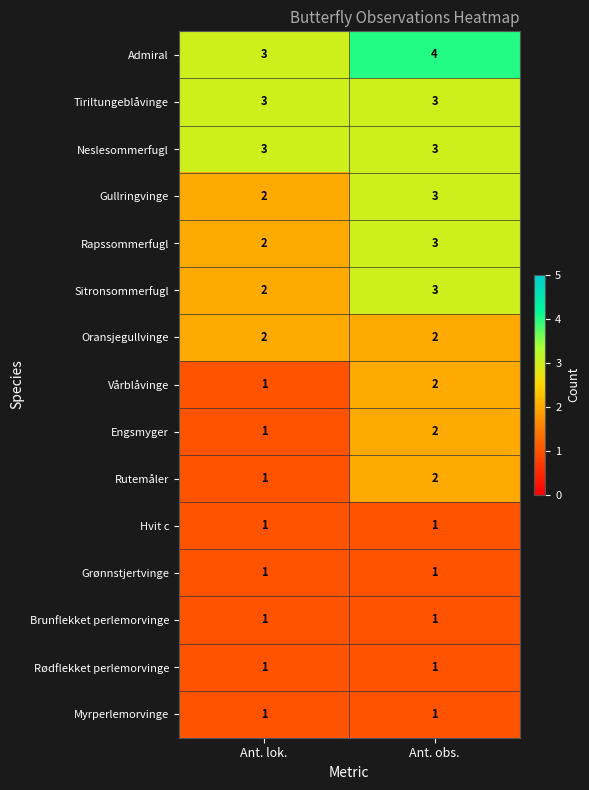

What is the greatest value displayed?

4